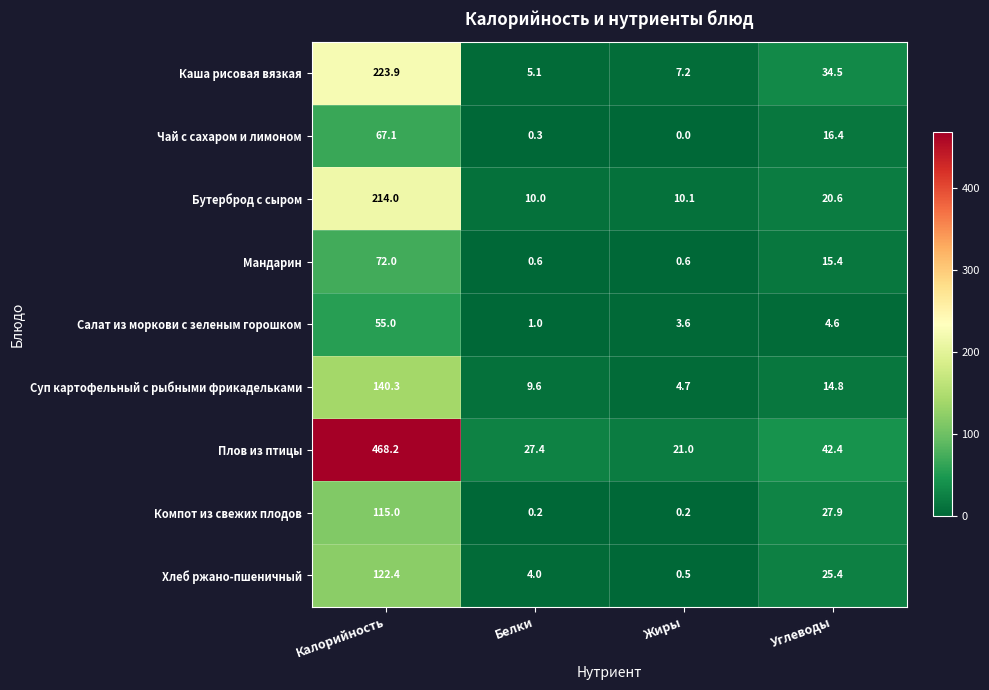

The value of Суп картофельный с рыбными фрикадельками at Жиры is 6.8. True or false?

False